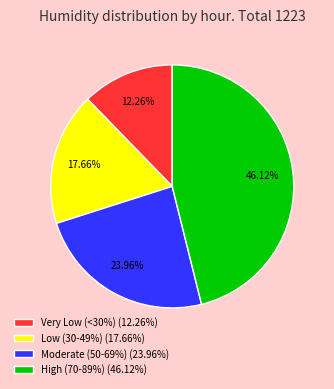

Do High (70-89%) (46.12%) and Very Low (<30%) (12.26%) together represent more than half of the pie?

Yes